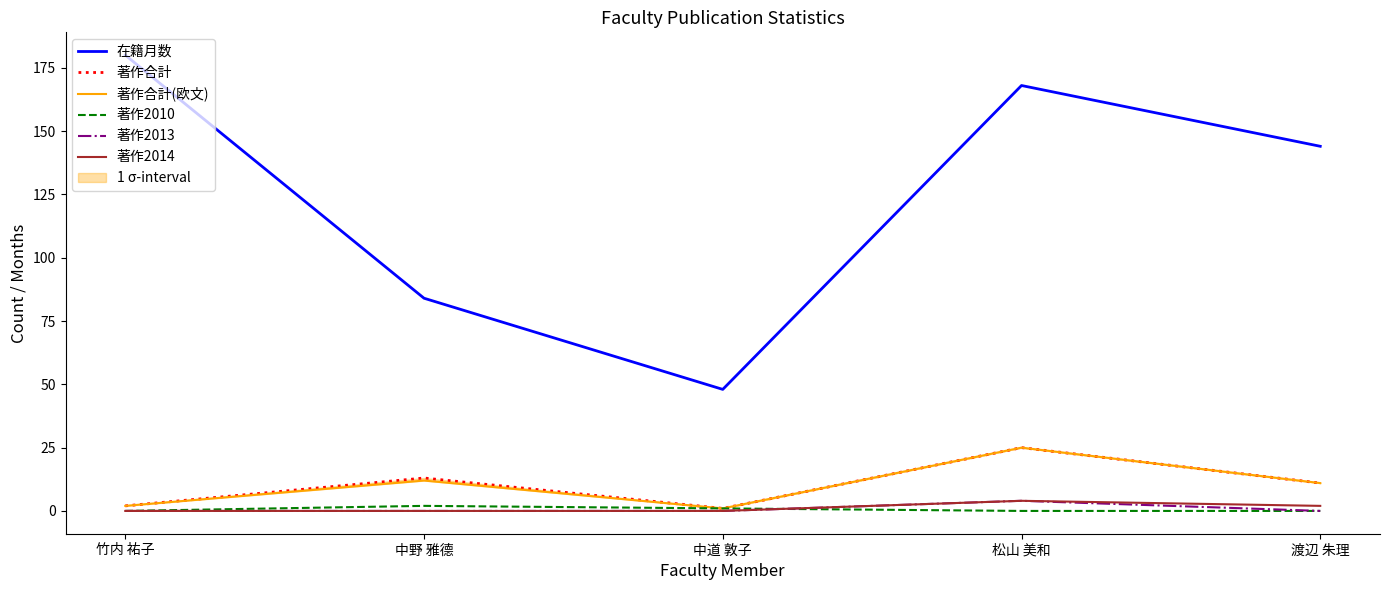

Which label corresponds to the largest value in the chart?

竹内 祐子